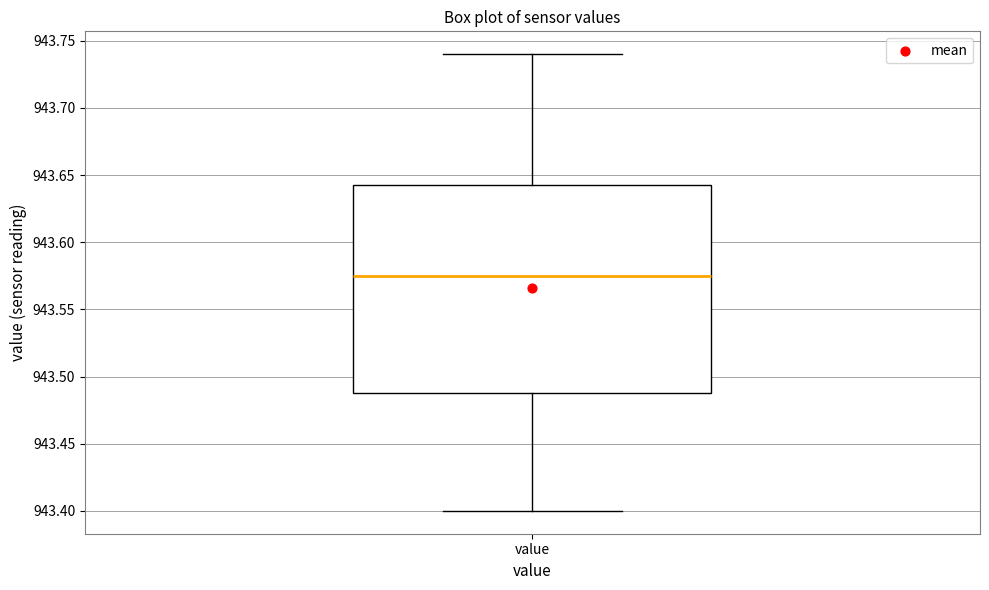

Transcribe this box plot: give where the median line is, the range the box spans, and where the two whiskers end, as read against the y-axis. The values are not printed on the chart, so give them approximately, as read against the axis.

median 943.575, box 943.490 to 943.645, whiskers 943.400 to 943.740